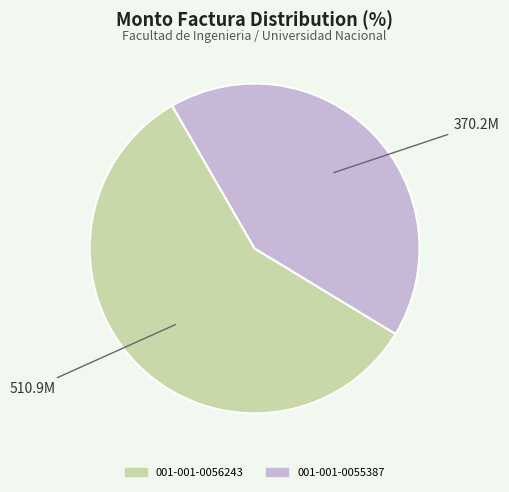

Which category accounts for the majority?

001-001-0056243